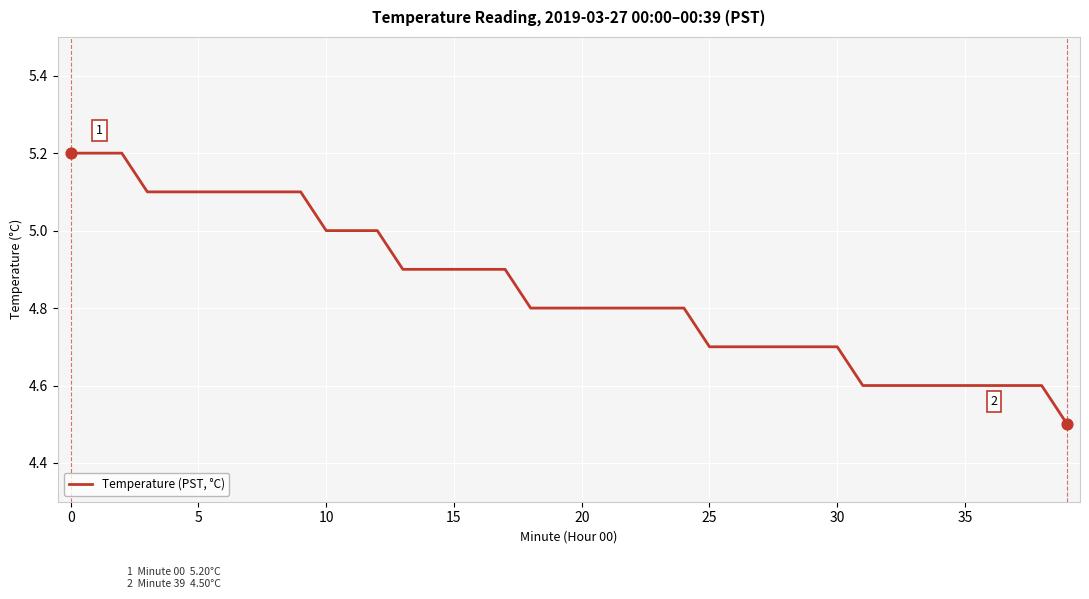

What is the smallest value displayed?

4.5